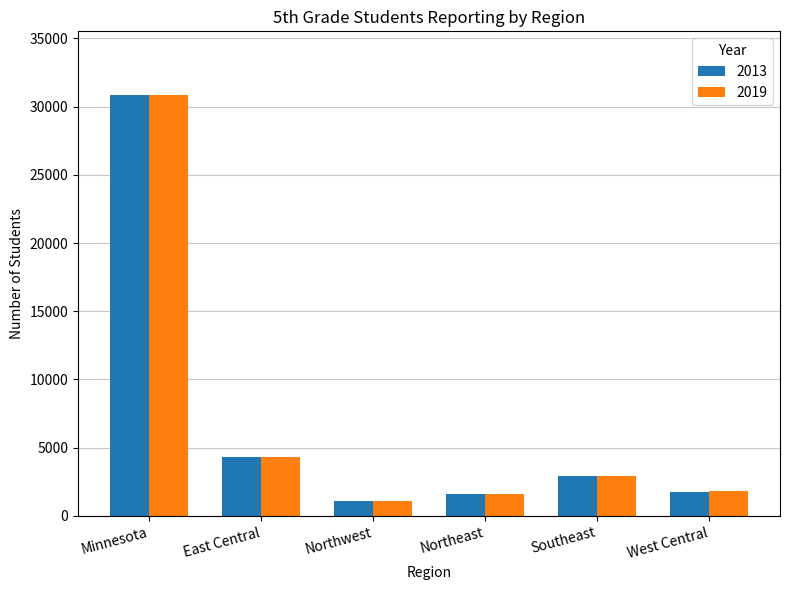

At which label is 2013 closest to 16000?

East Central